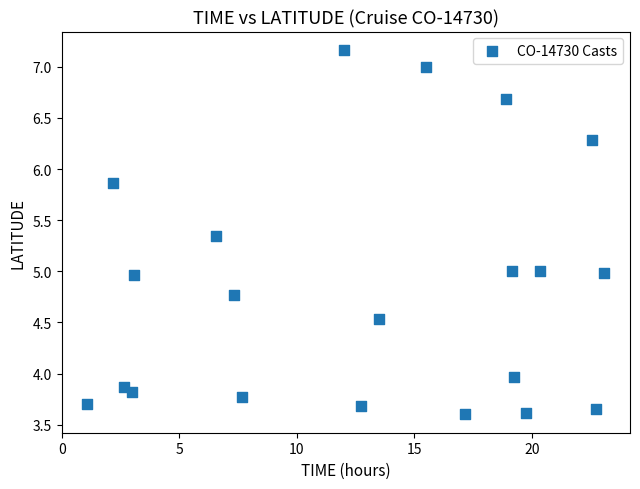

What is the range of X values (max minus min)?

22.0